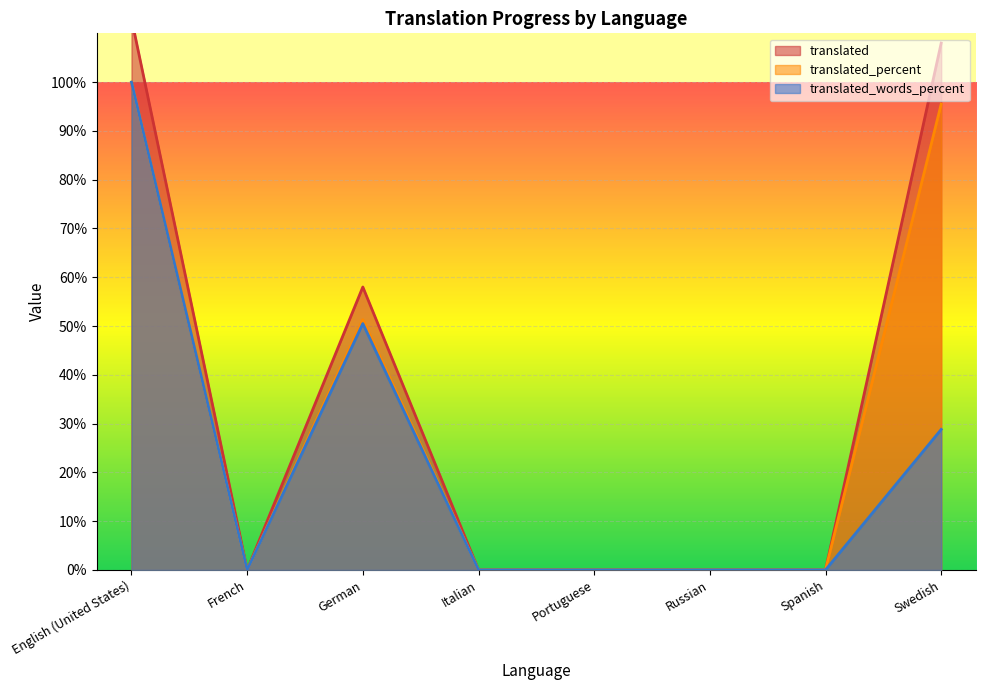

True or false: translated_words_percent has a value of 60.7 at French.

False